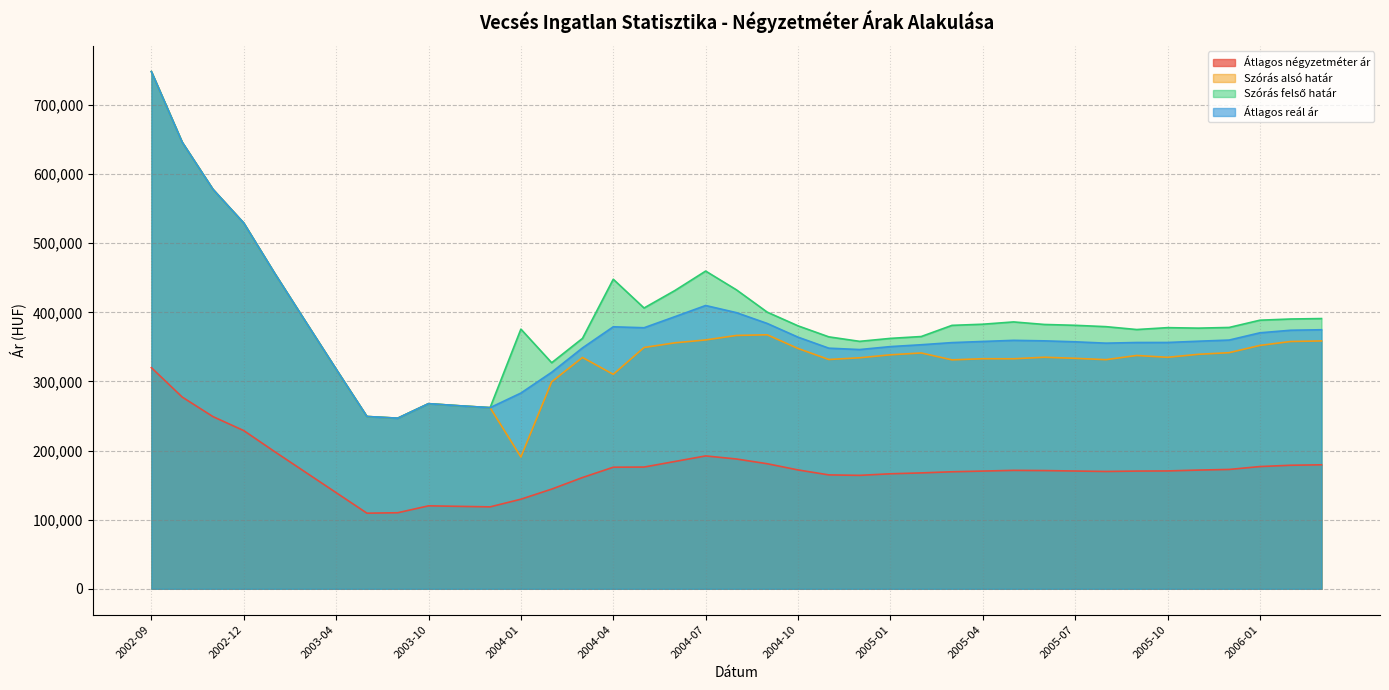

True or false: Átlagos reál ár and Szórás felső határ intersect in this chart.

False